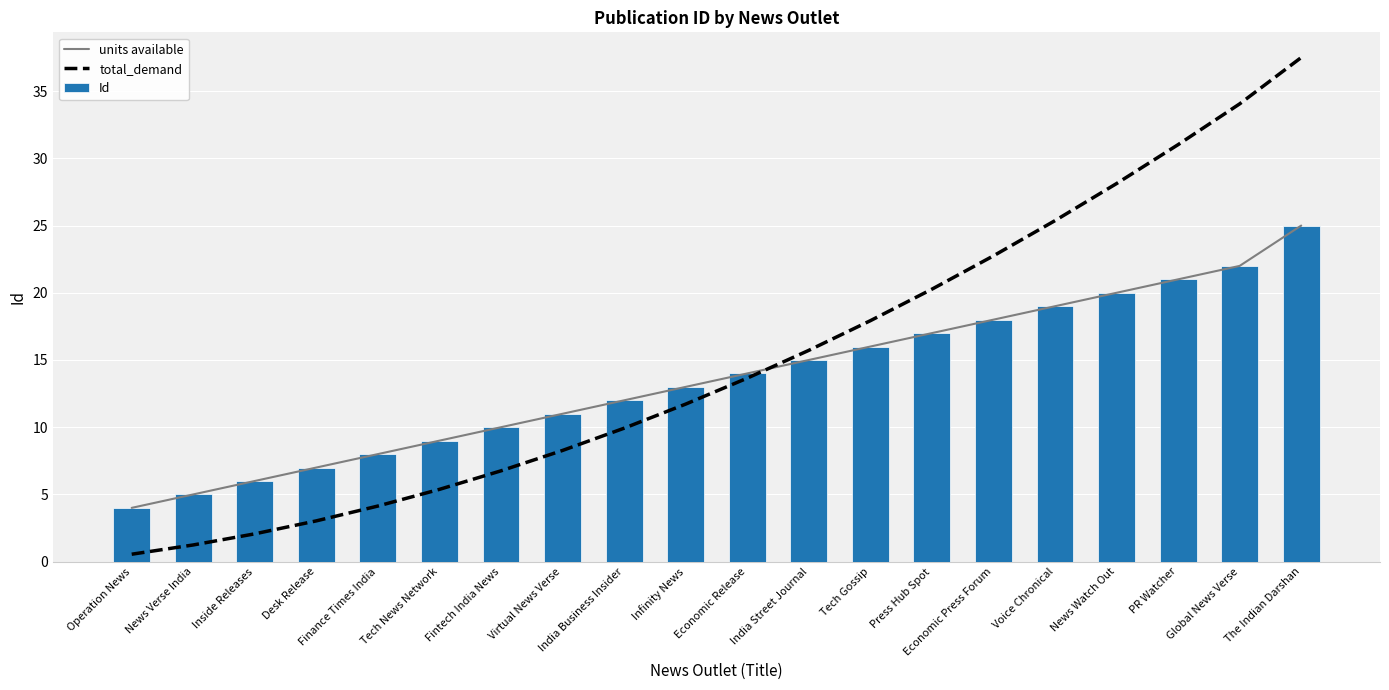

Count the number of categories in the chart.

20